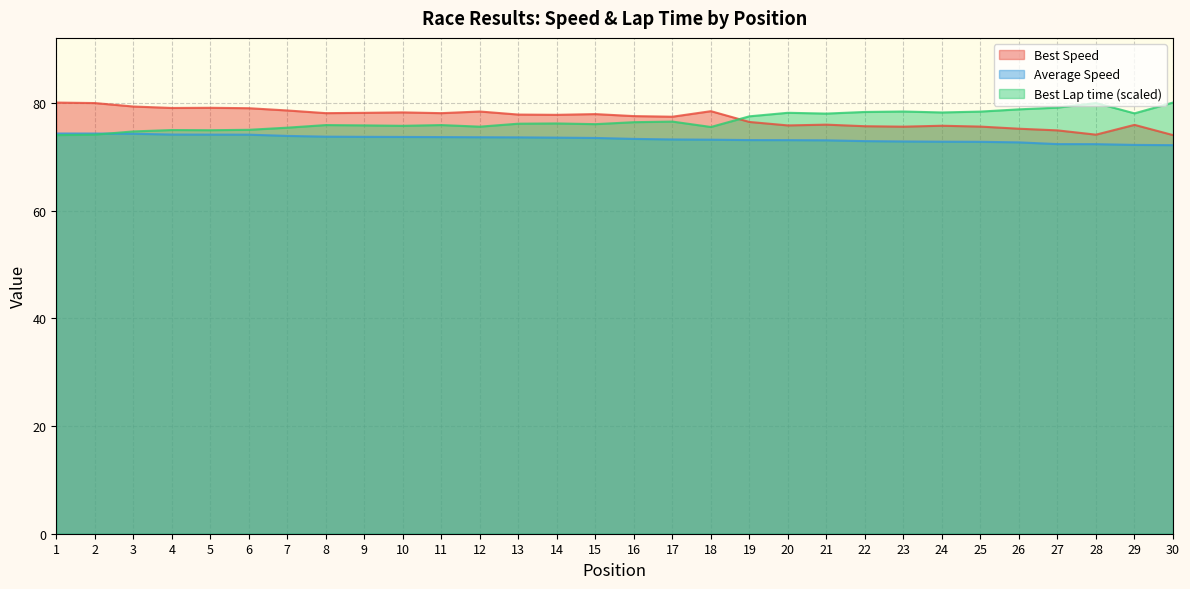

True or false: Average Speed and Best Speed cross at least once.

False